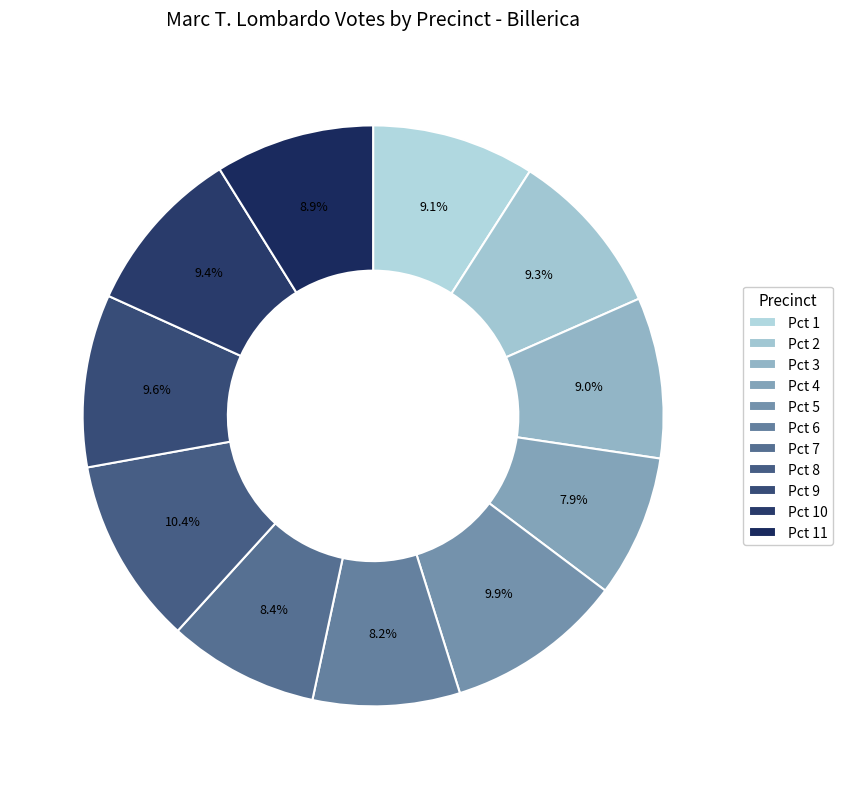

To the nearest percent, what is the average slice percentage?

9%